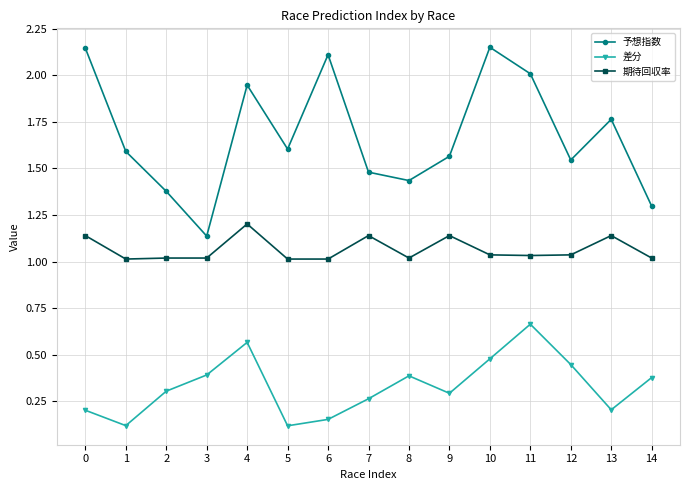

Which category has the highest value in the 差分 series?

11